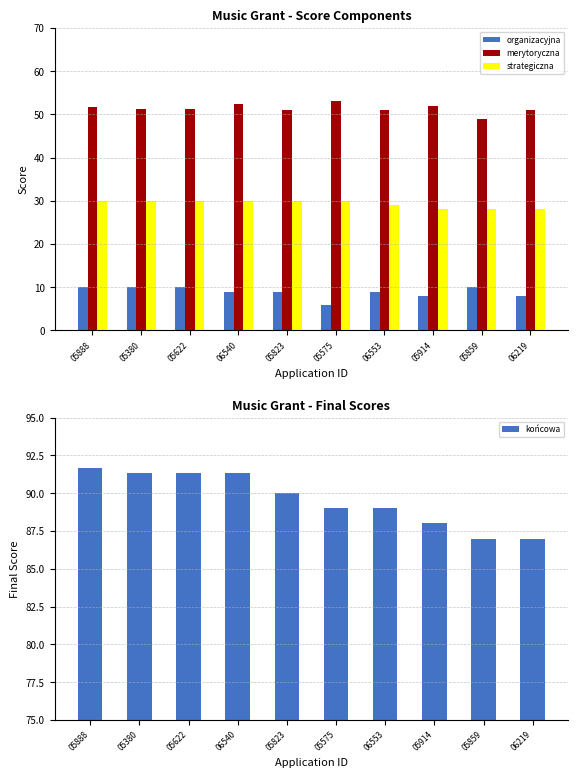

The merytoryczna series shows 51.7 at 05888. True or false?

True